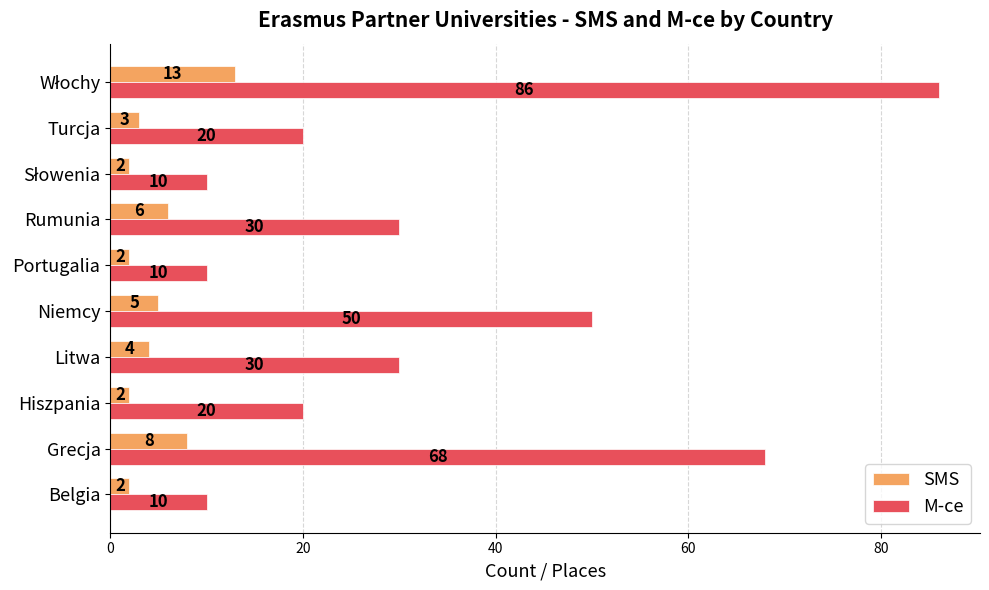

At which label is M-ce closest to 48?

Niemcy